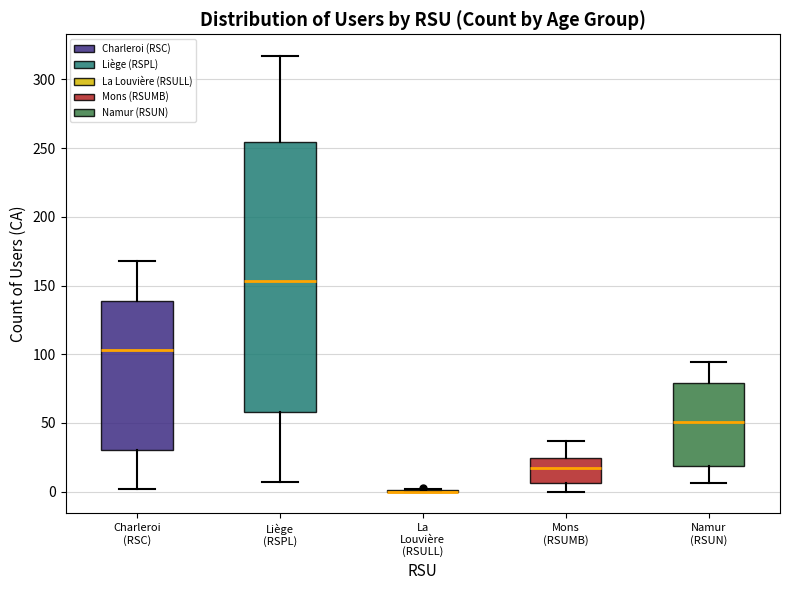

Reading left to right, transcribe this box plot: for each box, give where its median line is, the range the box spans, and where its two whiskers end, as read against the y-axis. The values are not printed on the chart, so give them approximately, as read against the axis.

Charleroi (RSC): median 105, box 30 to 140, whiskers 0 to 170
Liège (RSPL): median 155, box 60 to 255, whiskers 5 to 315
La Louvière (RSULL): box collapsed to a line at 0, whiskers 0 to 0
Mons (RSUMB): median 15, box 5 to 25, whiskers 0 to 35
Namur (RSUN): median 50, box 20 to 80, whiskers 5 to 95